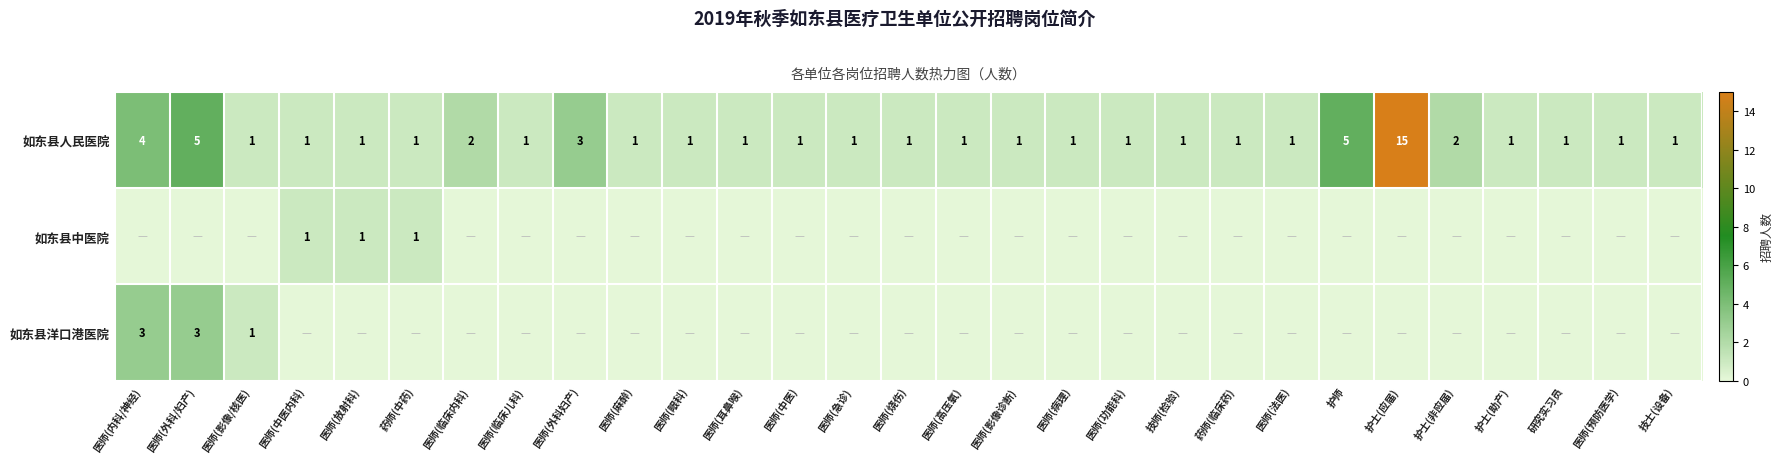

What is the difference between the 如东县人民医院 values at 护士(应届) and 药师(临床药)?

14